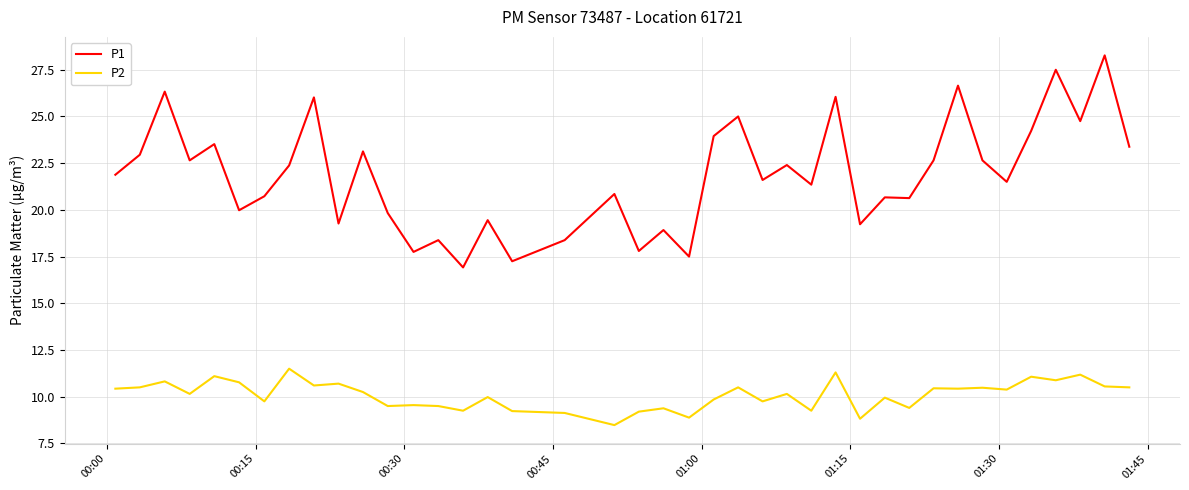

List the series in order of their overall mean, lowest first.

P2, P1